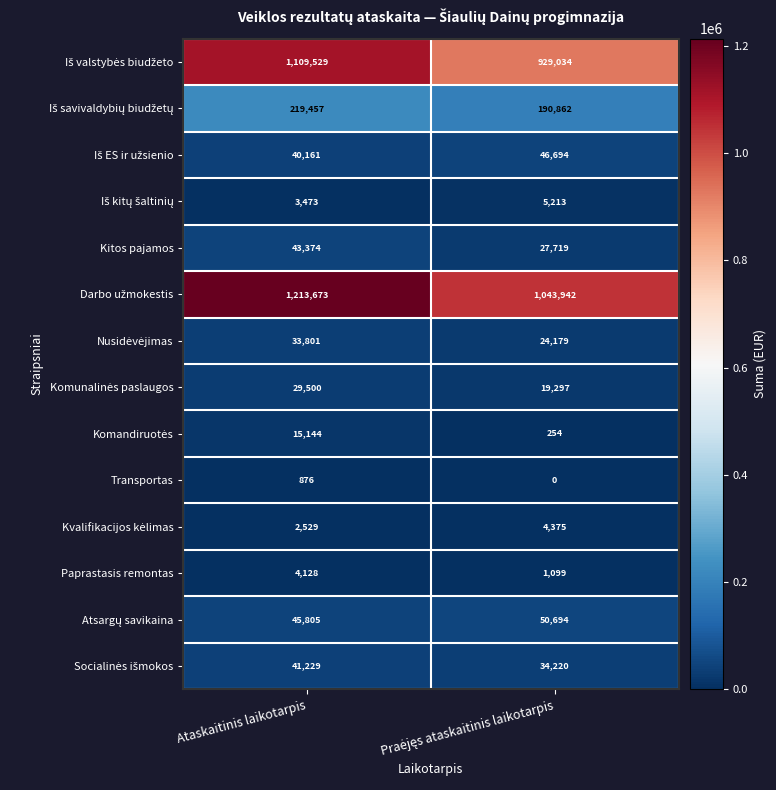

The value of Paprastasis remontas at Ataskaitinis laikotarpis is 4128. True or false?

True